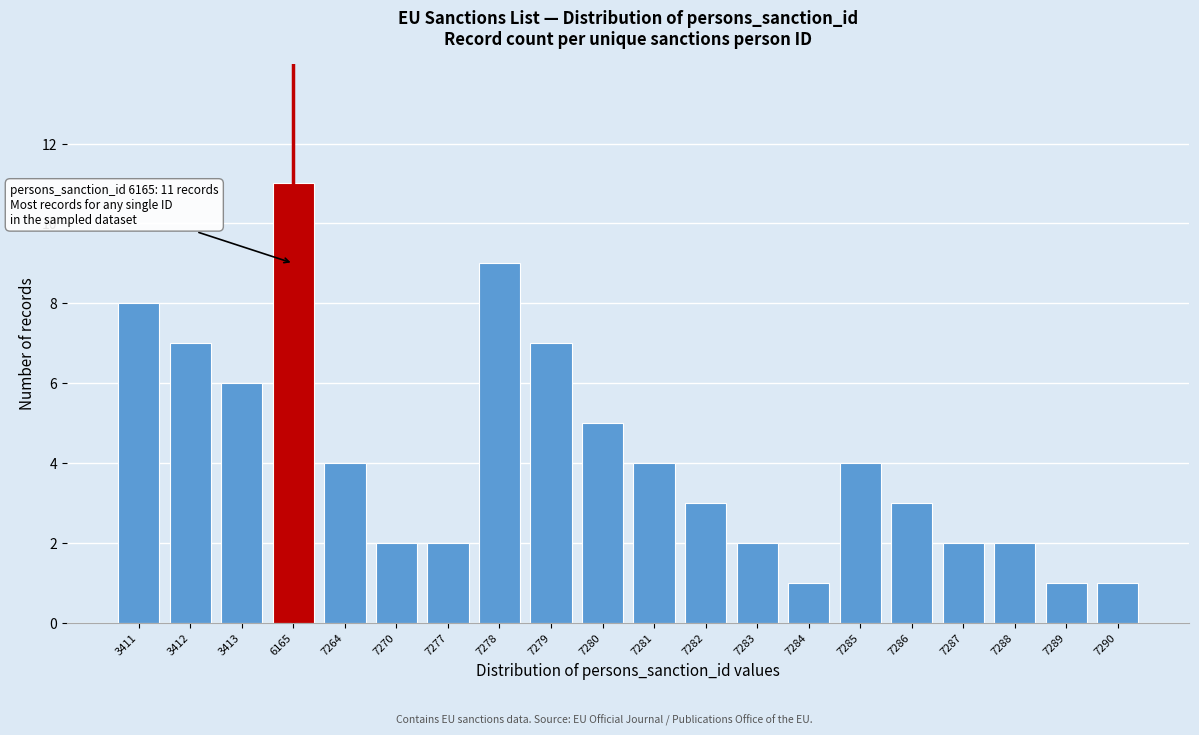

Reading left to right, what are all the values shown in this chart?

8	7	6	11	4	2	2	9	7	5	4	3	2	1	4	3	2	2	1	1